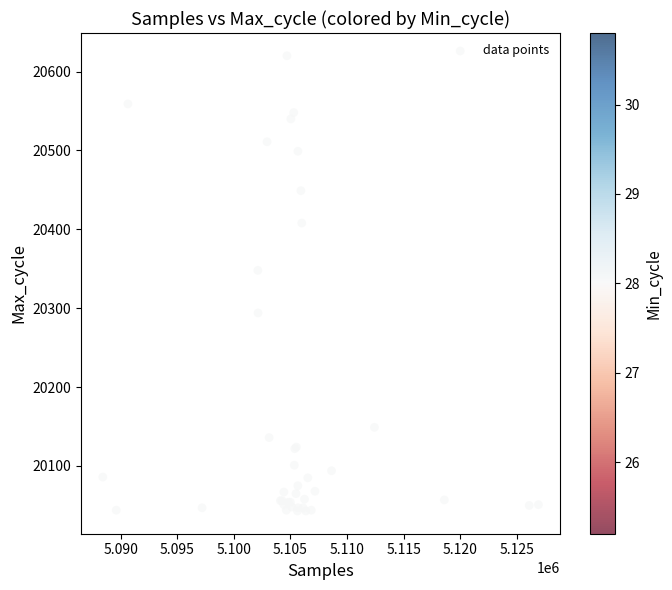

What Y value in the scatter plot is closest to 20331?

20348